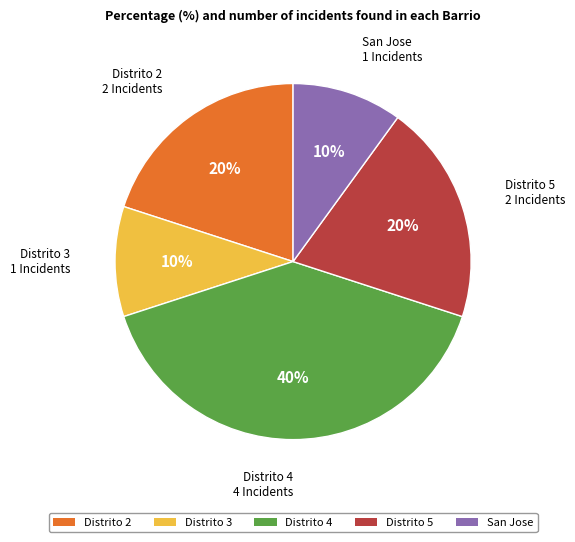

To the nearest percent, what percentage of the pie is Distrito 2?

20%